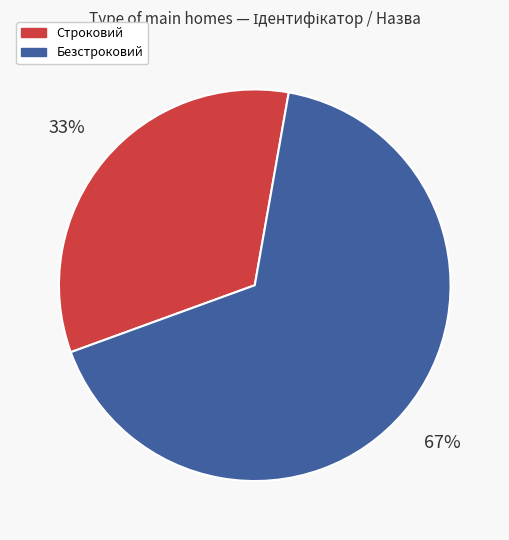

The Строковий slice represents 46% of the pie. True or false?

False